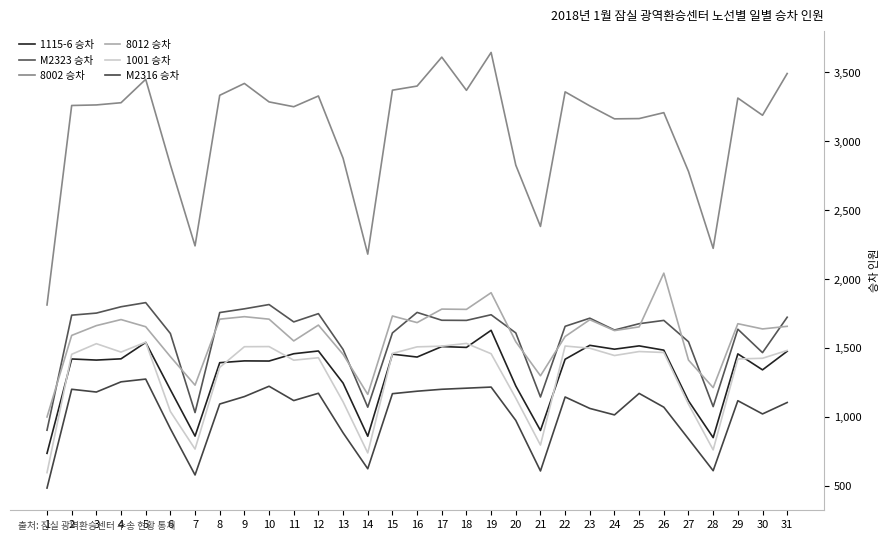

Rank the categories by M2323 승차 value from highest to lowest.

5, 10, 4, 9, 16, 8, 3, 12, 19, 2, 31, 23, 17, 18, 26, 11, 25, 22, 29, 24, 15, 20, 6, 27, 13, 30, 21, 28, 14, 7, 1